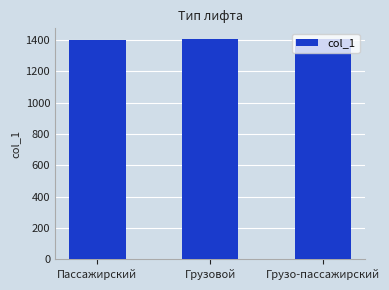

The chart shows a value of 1401 at Пассажирский. True or false?

True